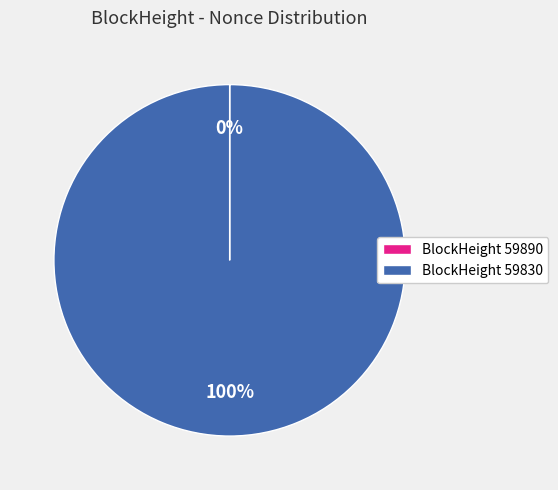

Which category accounts for the majority?

BlockHeight 59830